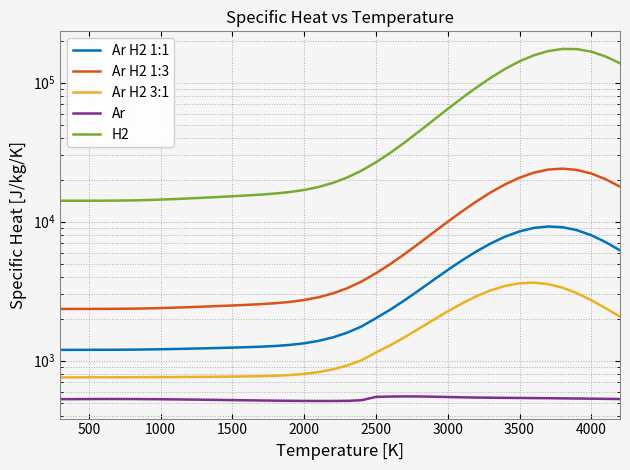

True or false: Ar H2 3:1 and Ar H2 1:1 cross at least once.

False